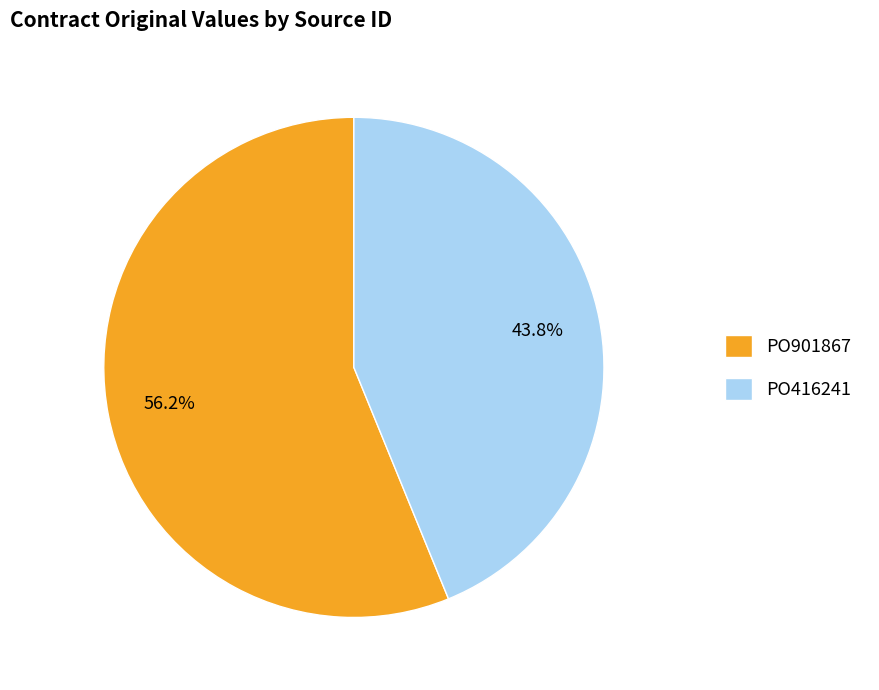

What is the ratio of the value at PO416241 to the value at PO901867?

0.8